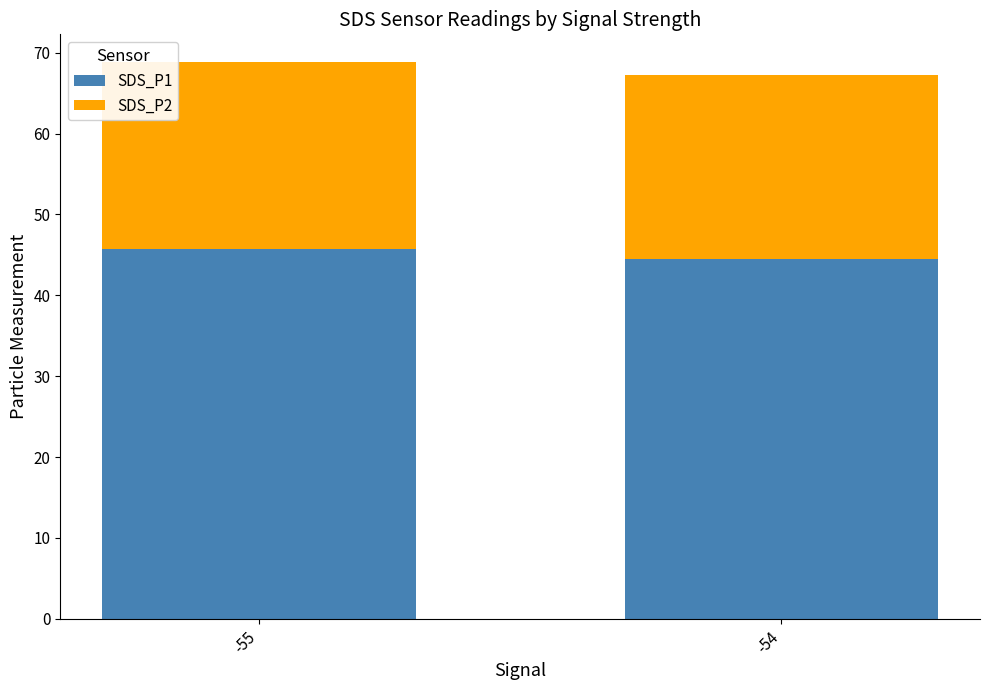

What is the total value across all series at -55?

68.8